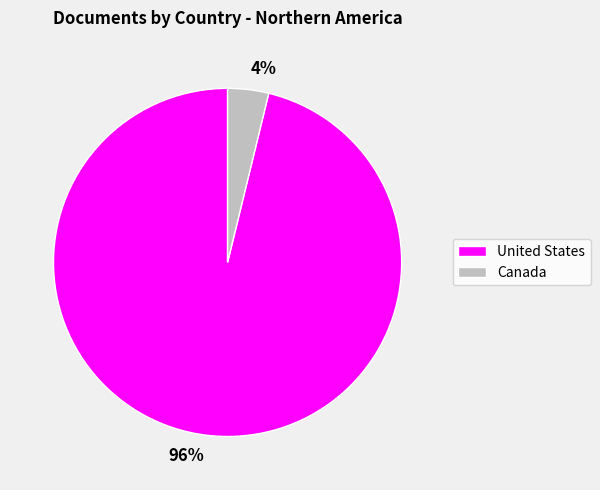

To the nearest percent, what is the difference between the largest and smallest slice percentages?

92%